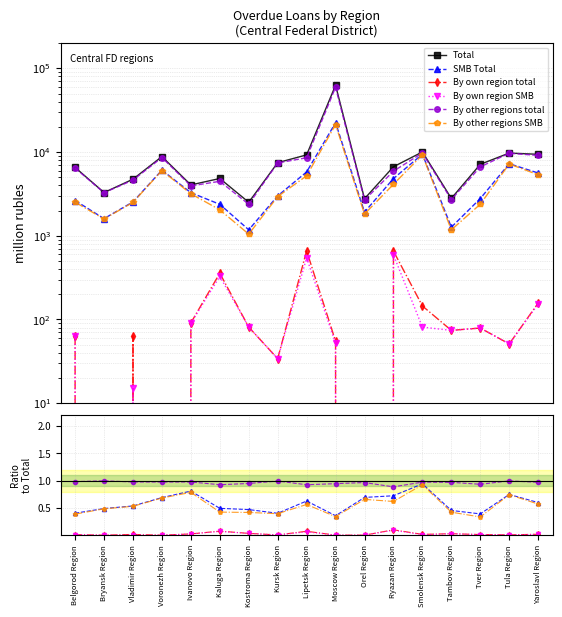

True or false: SMB Total and By other regions SMB intersect in this chart.

False